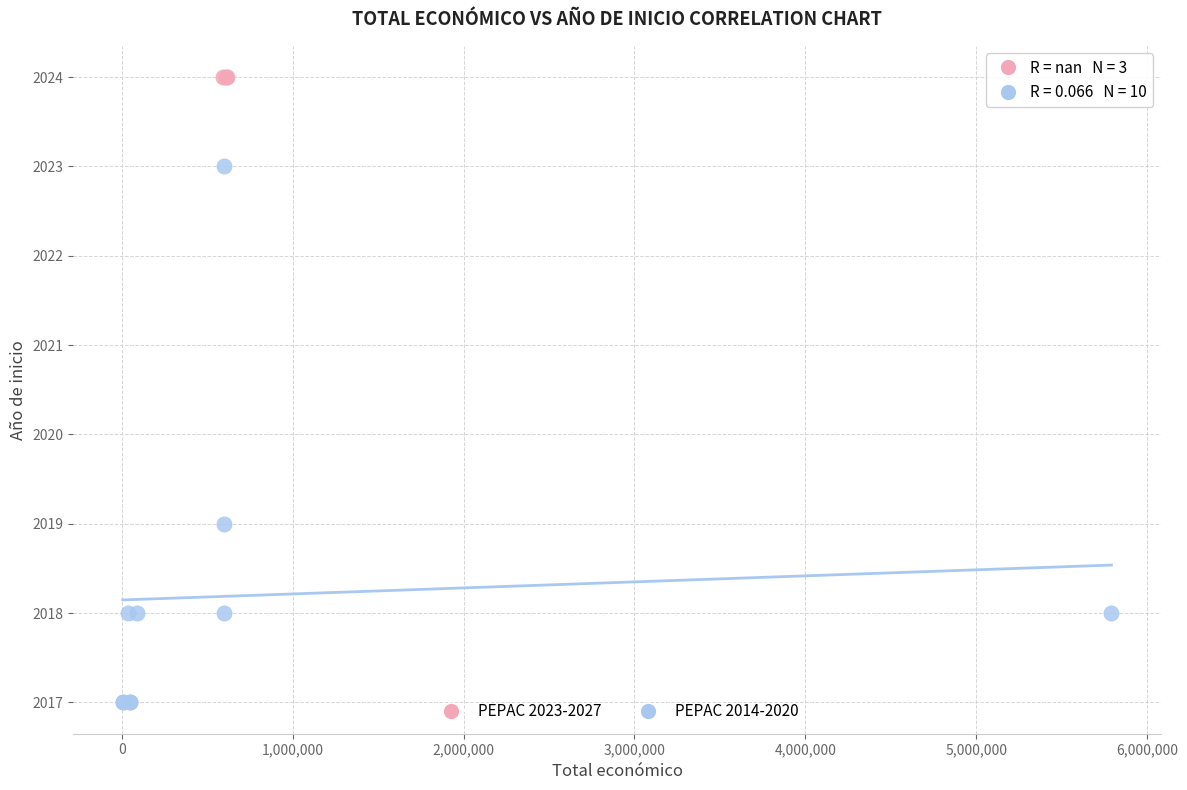

Which series reaches the maximum Y coordinate?

PEPAC 2023-2027